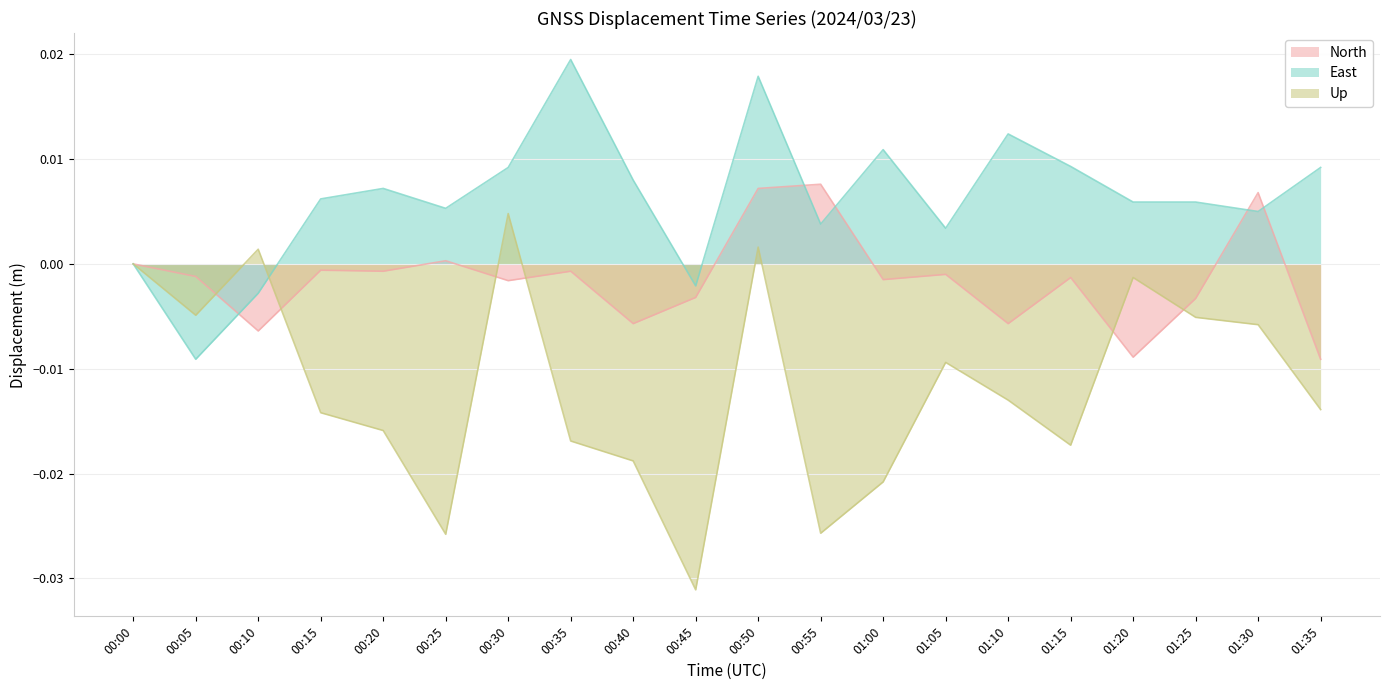

Where does the East series first go above 0?

00:15